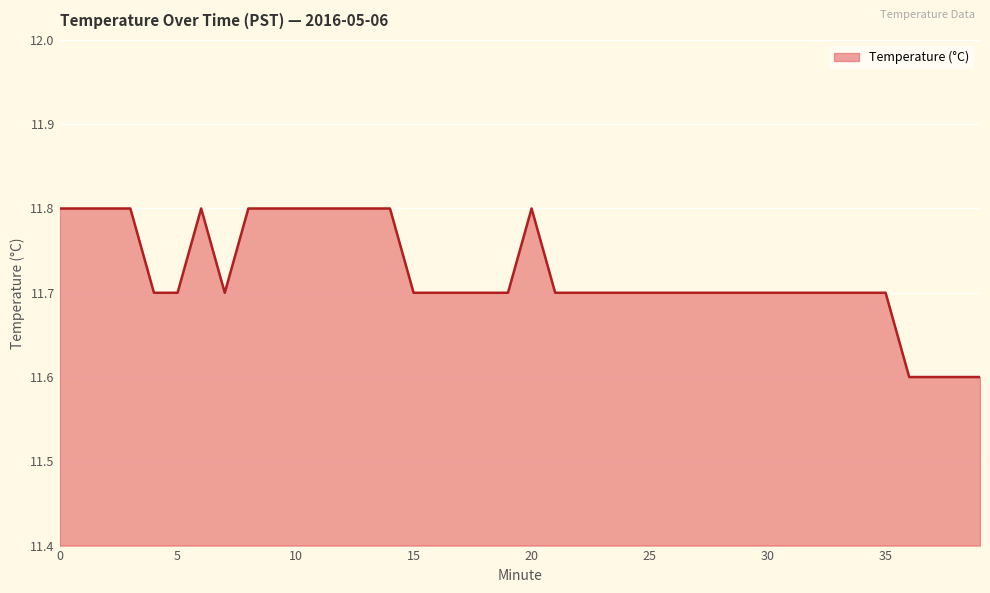

Reading left to right, extract all data points from this chart.

11.8	11.8	11.8	11.8	11.7	11.7	11.8	11.7	11.8	11.8	11.8	11.8	11.8	11.8	11.8	11.7	11.7	11.7	11.7	11.7	11.8	11.7	11.7	11.7	11.7	11.7	11.7	11.7	11.7	11.7	11.7	11.7	11.7	11.7	11.7	11.7	11.6	11.6	11.6	11.6